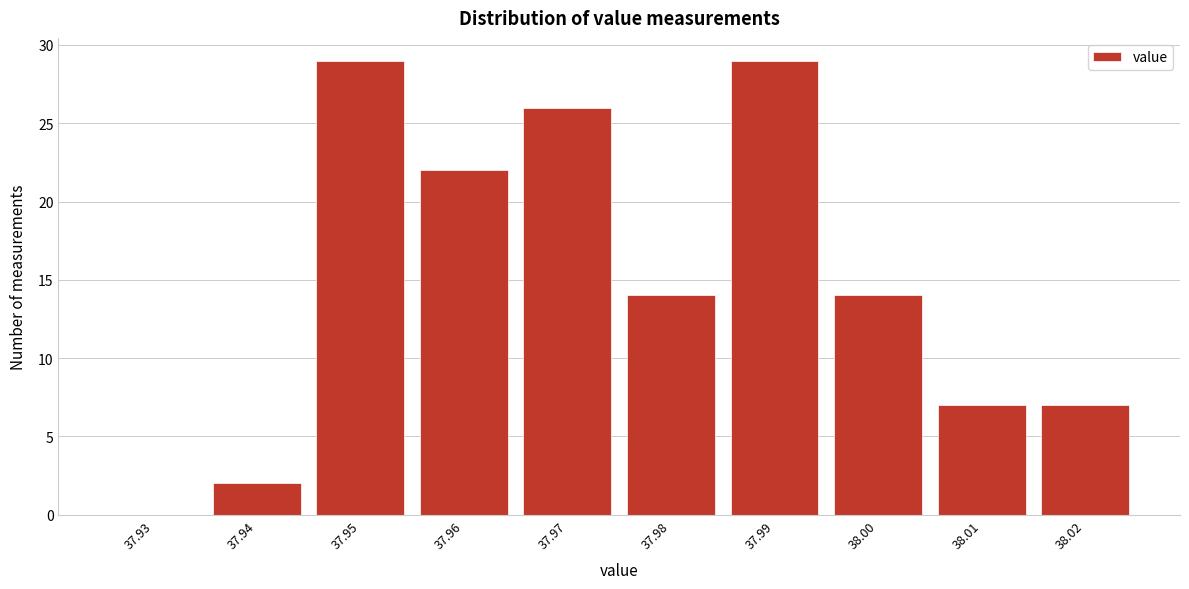

Reading right to left, list all the values displayed in this chart.

38.02=7	38.01=7	38.00=14	37.99=29	37.98=14	37.97=26	37.96=22	37.95=29	37.94=2	37.93=0